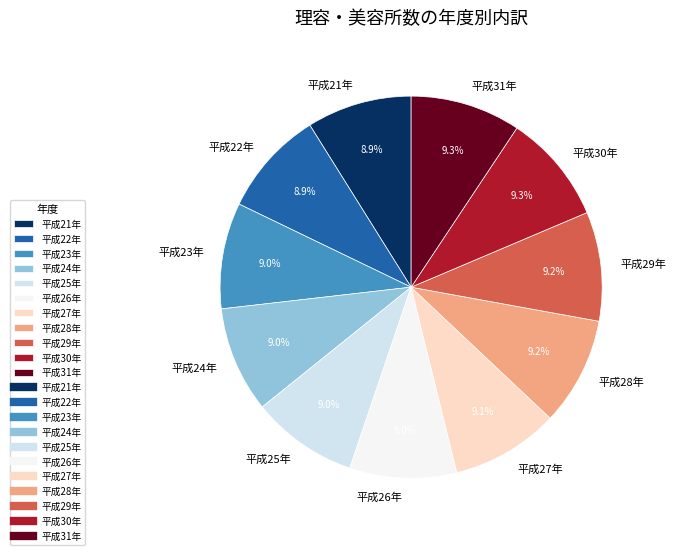

The 平成21年 slice represents 9% of the pie. True or false?

True